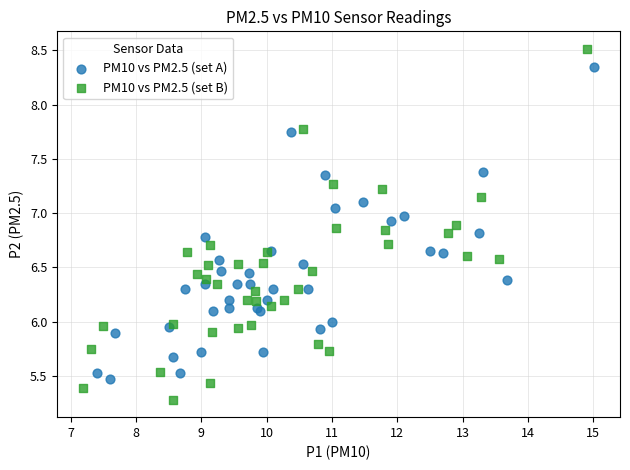

Which series has the largest Y range (max minus min)?

PM10 vs PM2.5 (set B)